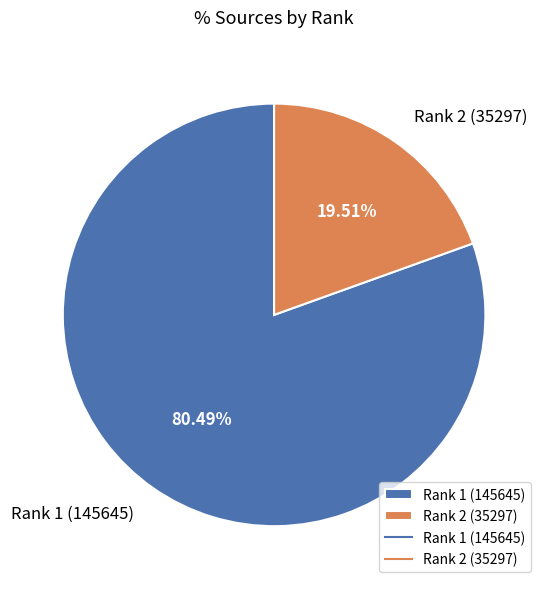

Does Rank 1 (145645) represent more than half of the total?

Yes